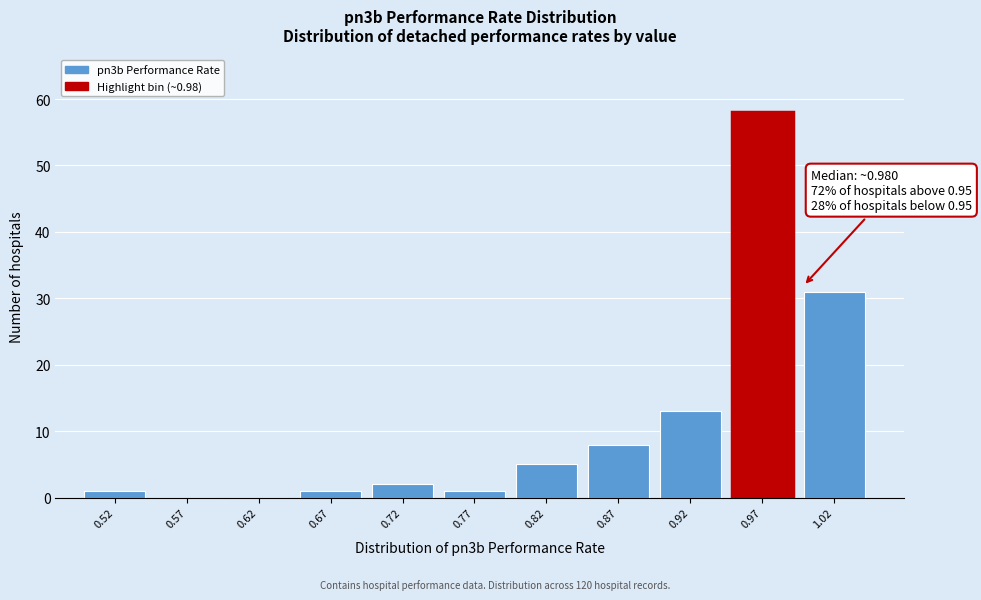

Over which range of the x-axis is the bar tallest?

0.95 to 1.00